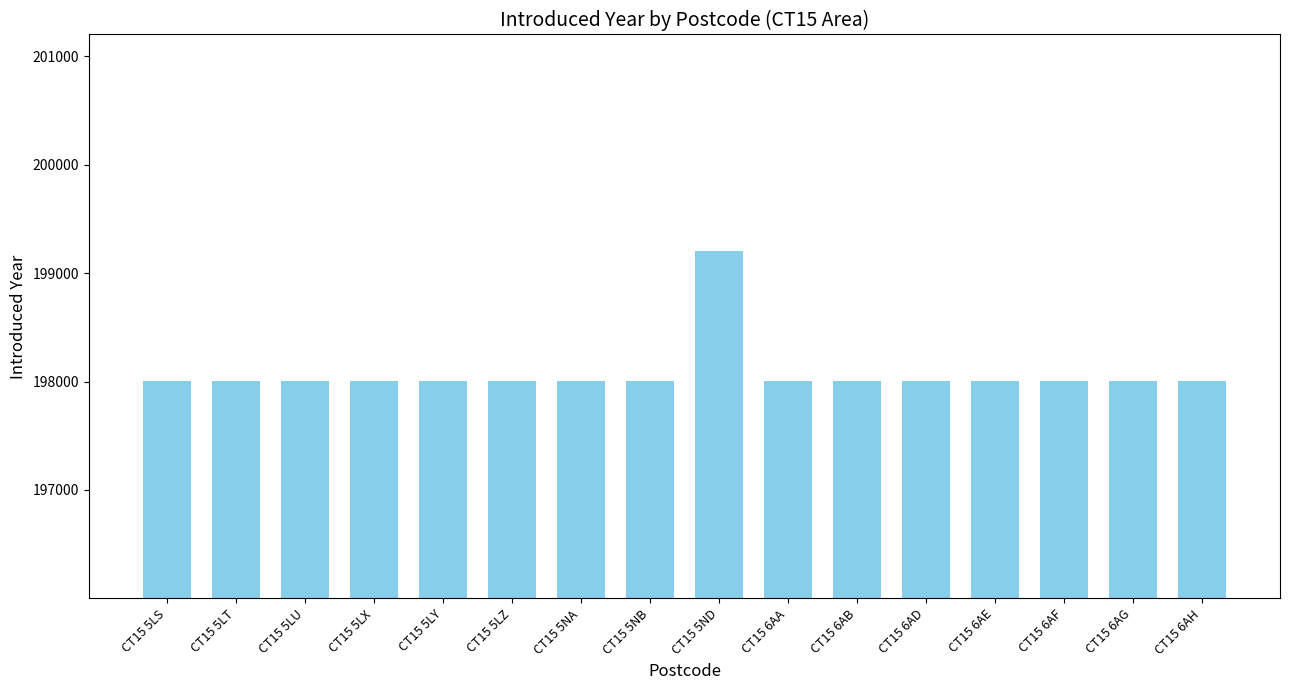

Does the chart contain stacked bars?

No